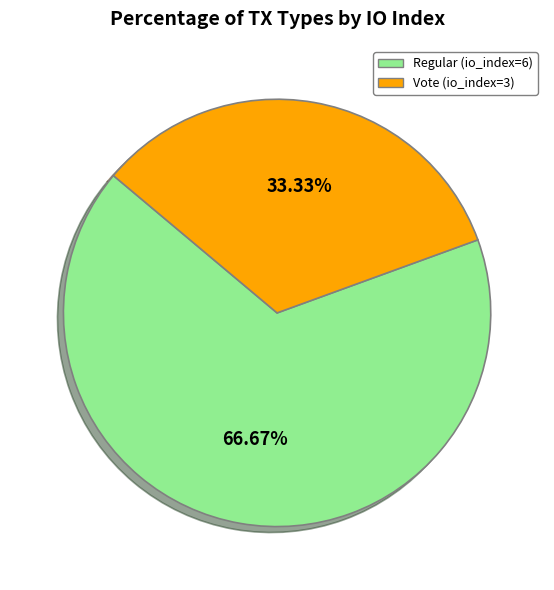

What percentage do Regular (io_index=6) and Vote (io_index=3) together represent?

100.0%